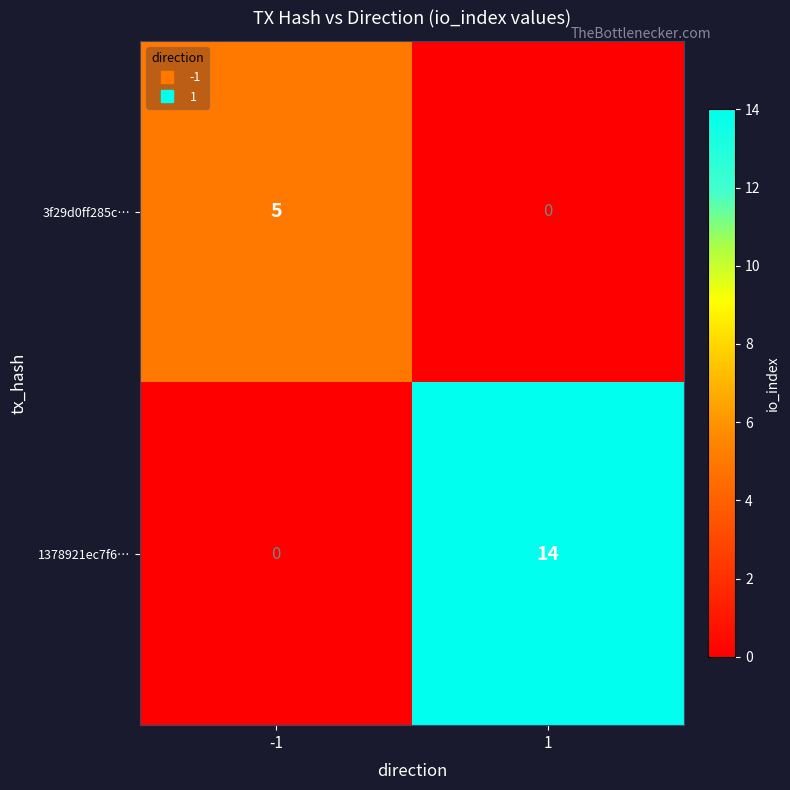

Which series has the widest spread of values?

1378921ec7f6…